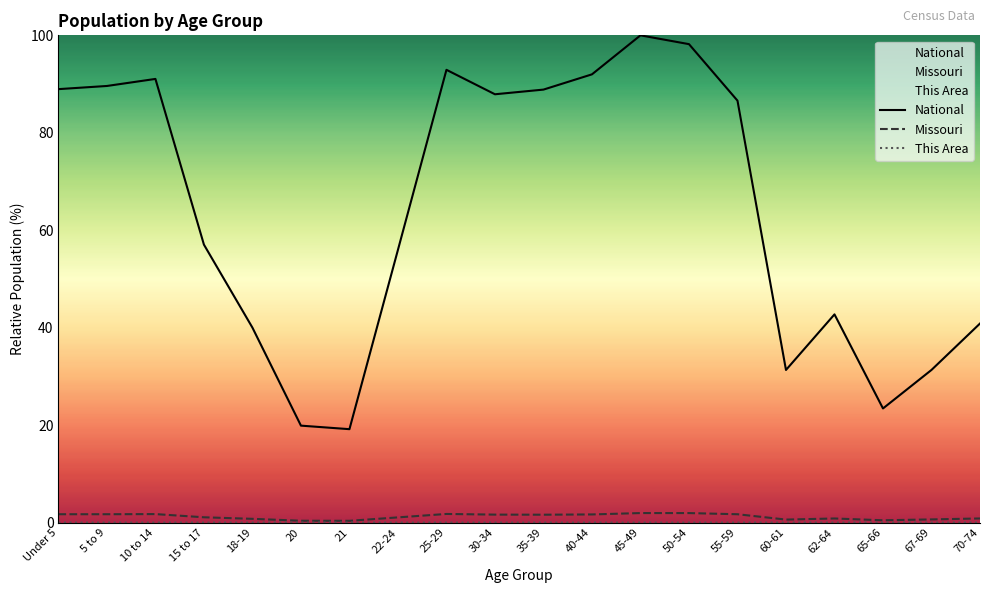

True or false: Missouri and This Area intersect in this chart.

False